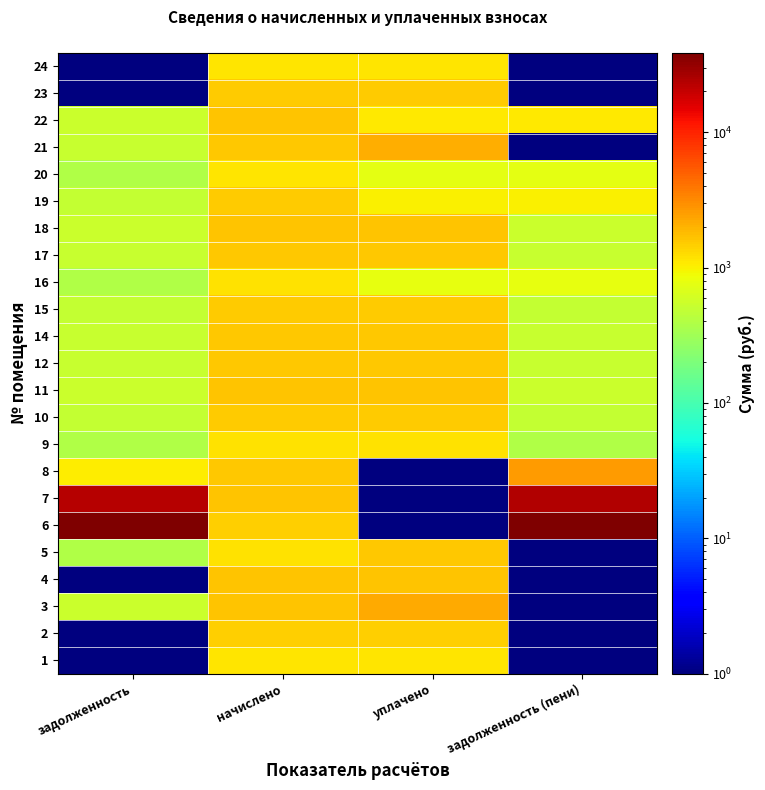

Which series has the largest total across all categories?

6